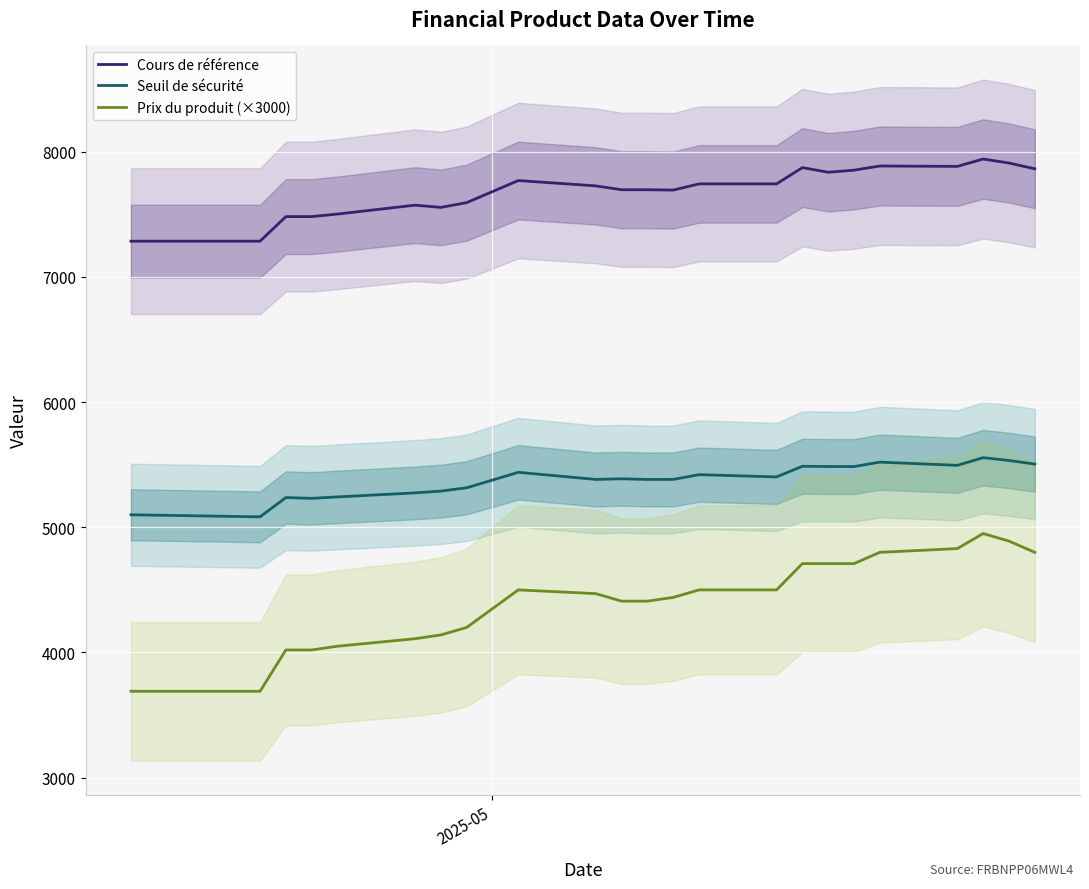

True or false: Seuil de sécurité and Cours de référence cross at least once.

False